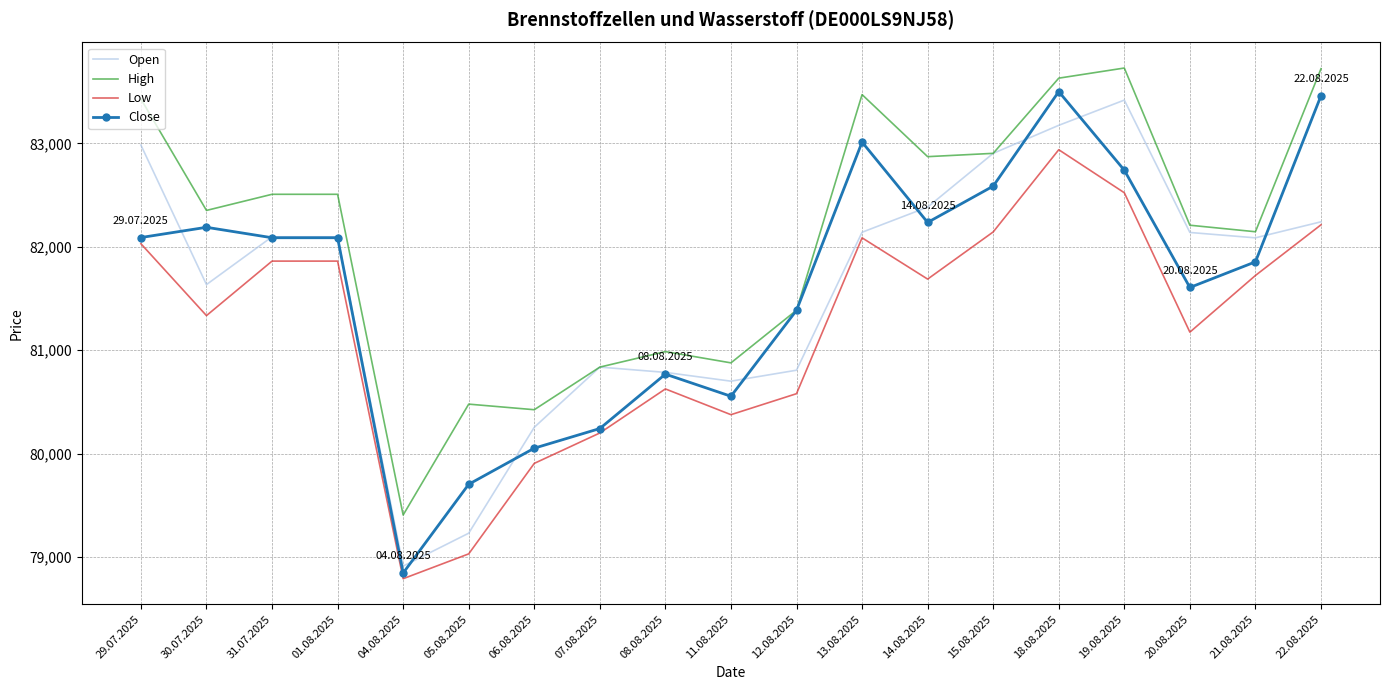

What are all the series names shown in the legend?

Open, High, Low, Close